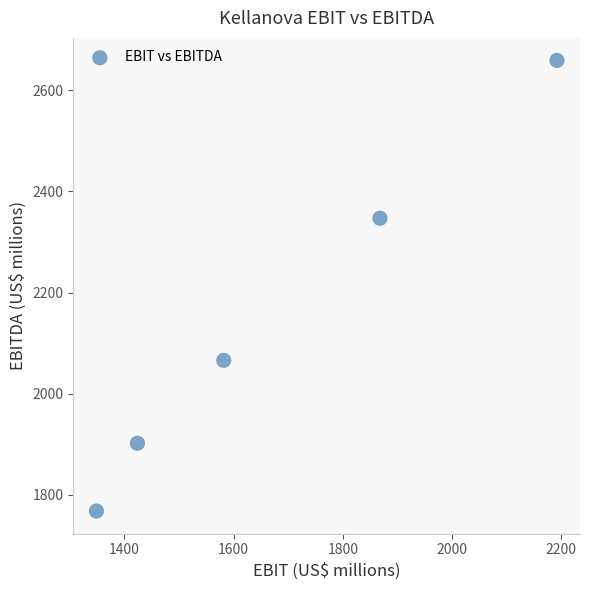

What is the average Y value?

2148